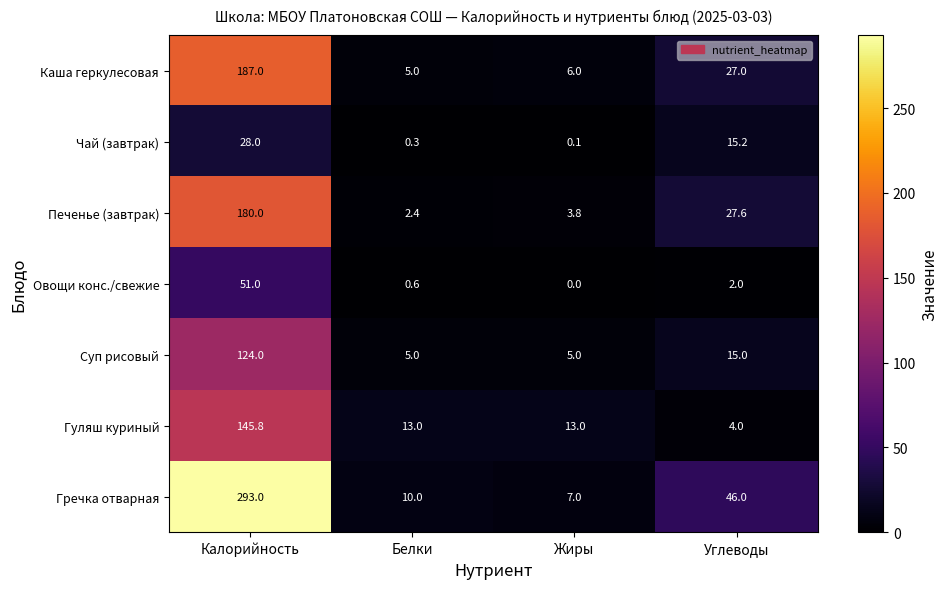

Is the value of Каша геркулесовая at Углеводы greater than the value of Гуляш куриный at Жиры?

Yes